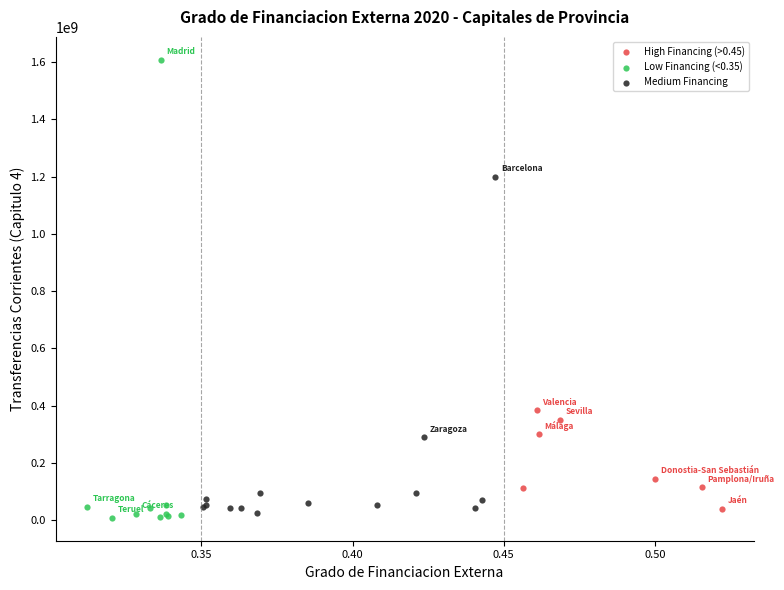

What are all the series names shown in the legend?

High Financing (>0.45), Low Financing (<0.35), Medium Financing